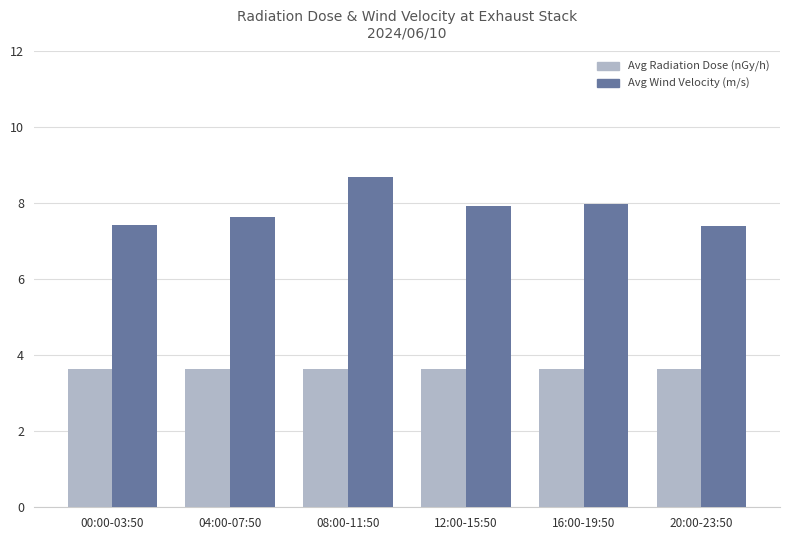

What is the maximum value shown in the chart?

8.7